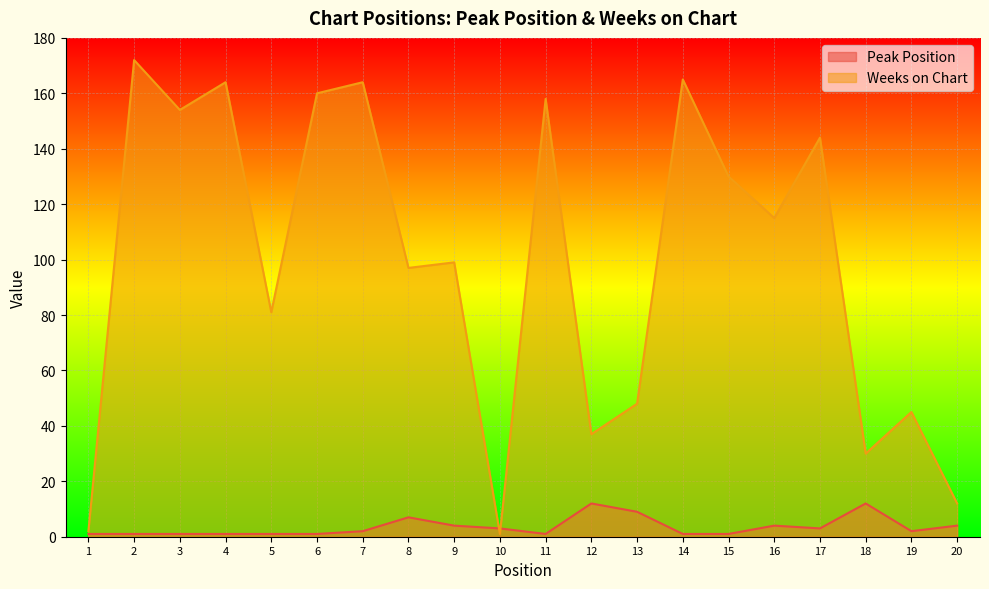

At which category does Weeks on Chart reach its first local peak?

2